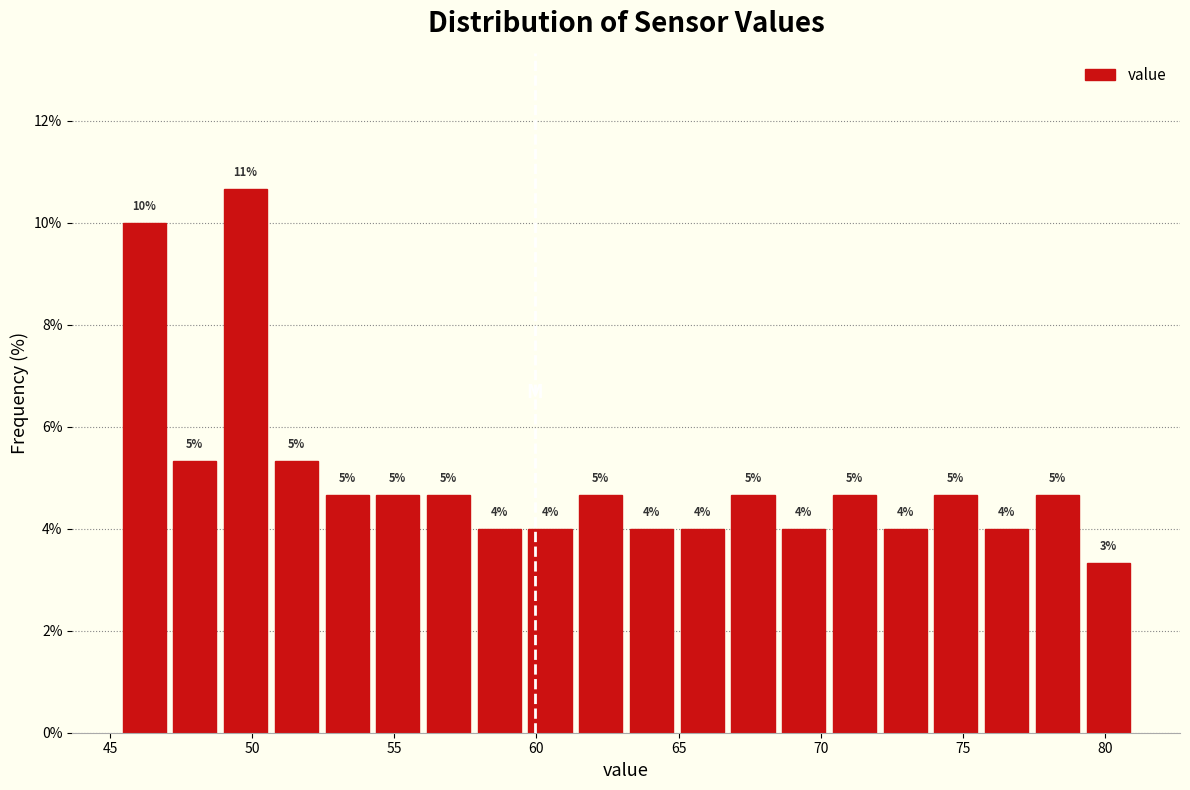

Around what value on the x-axis is the tallest bar? Give the approximate position of its centre, as read against the axis.

50.0